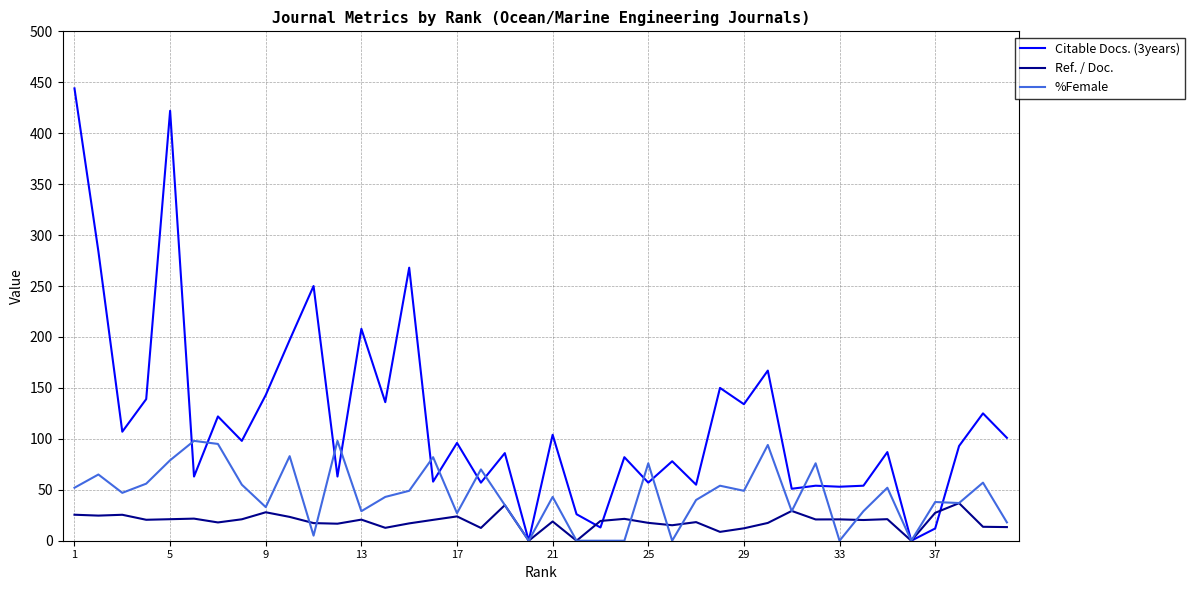

What is the sum of all Ref. / Doc. values?

758.5